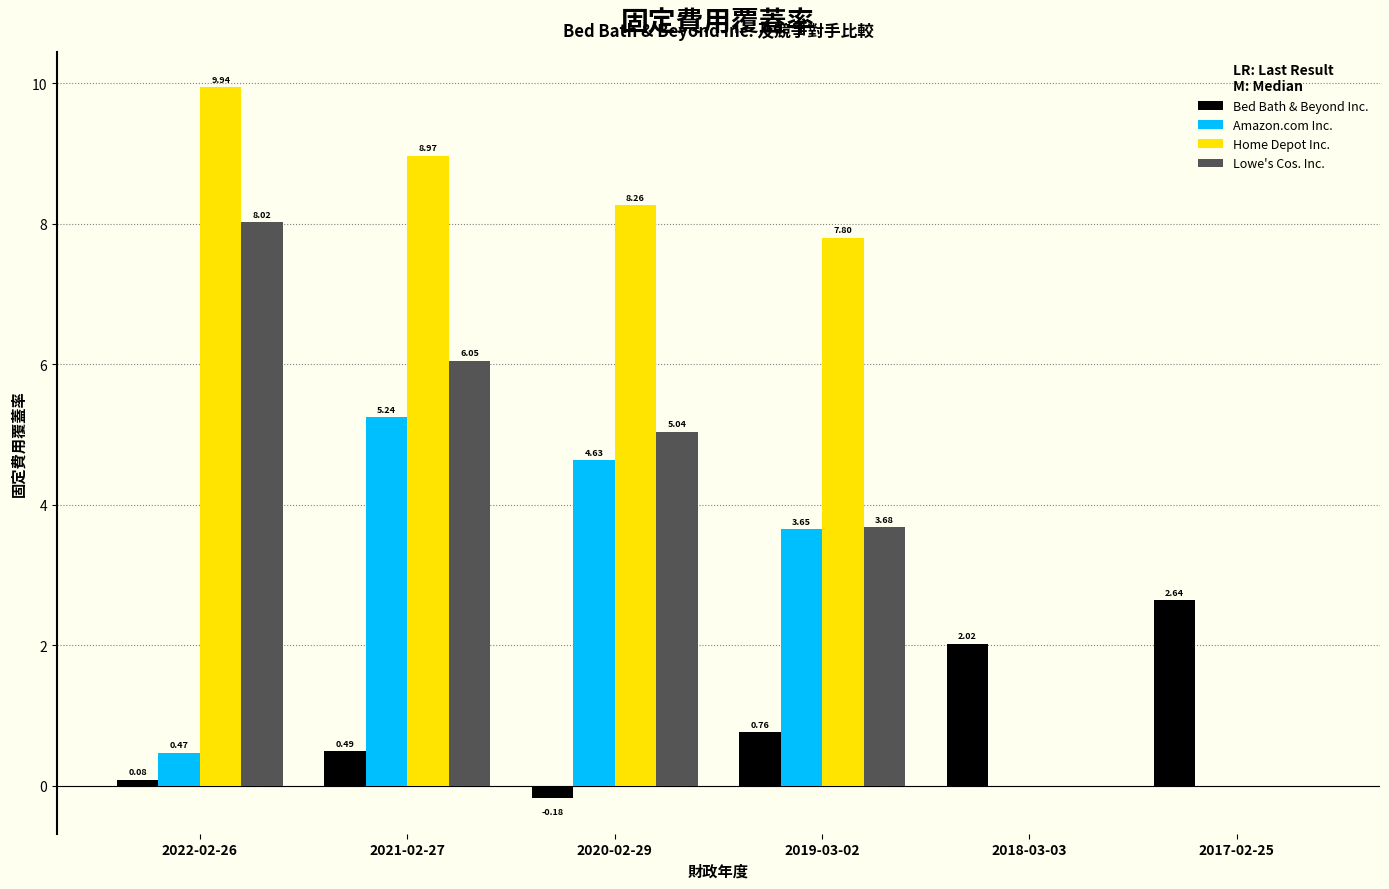

Which series changed the most between 2019-03-02 and 2017-02-25?

Home Depot Inc.